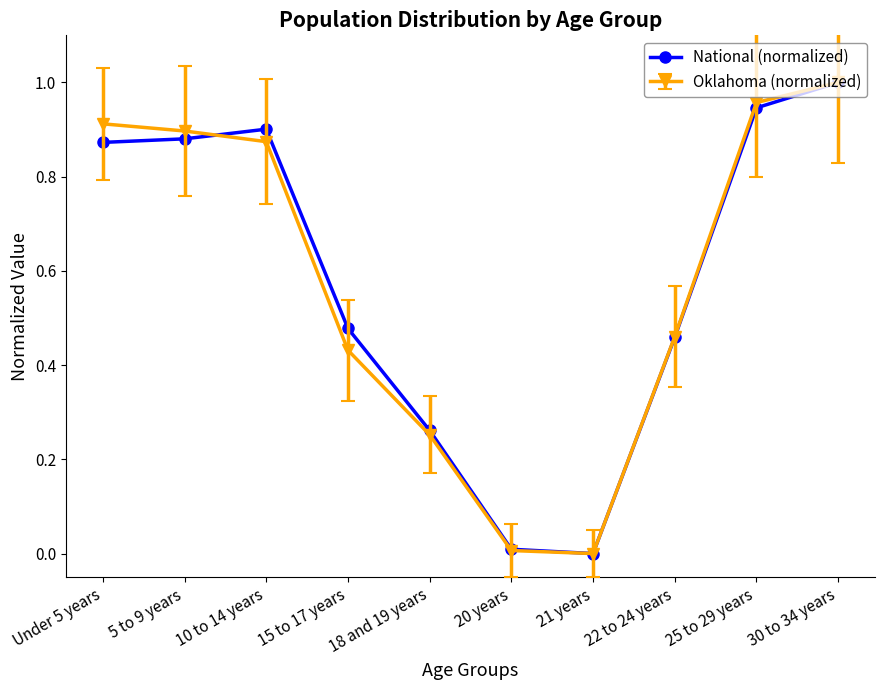

What position from the right is Under 5 years?

10